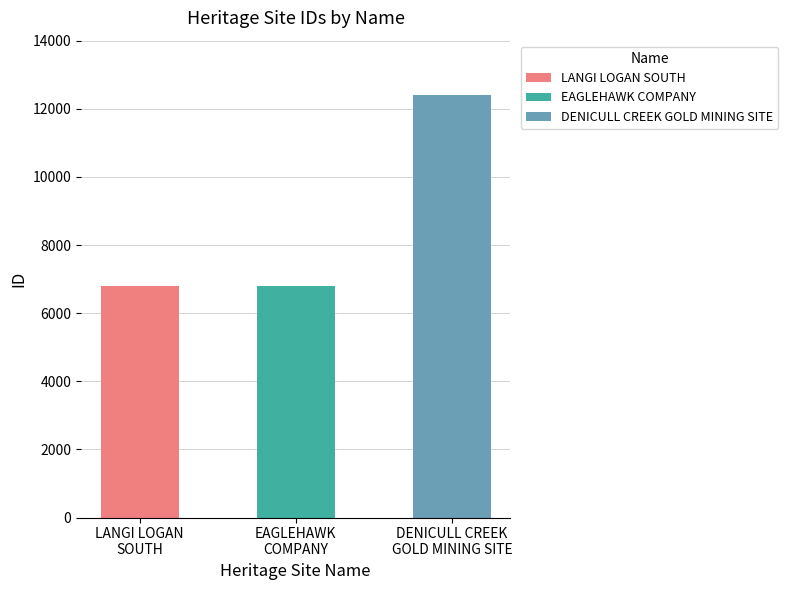

What is the smallest value displayed?

6800